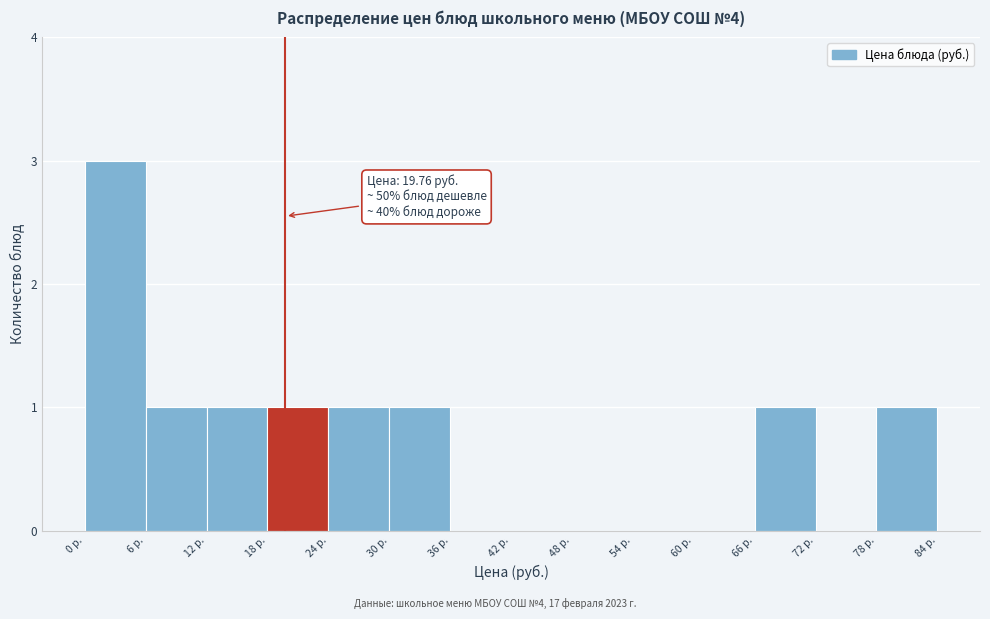

Which range on the x-axis has the tallest bar?

0 to 6